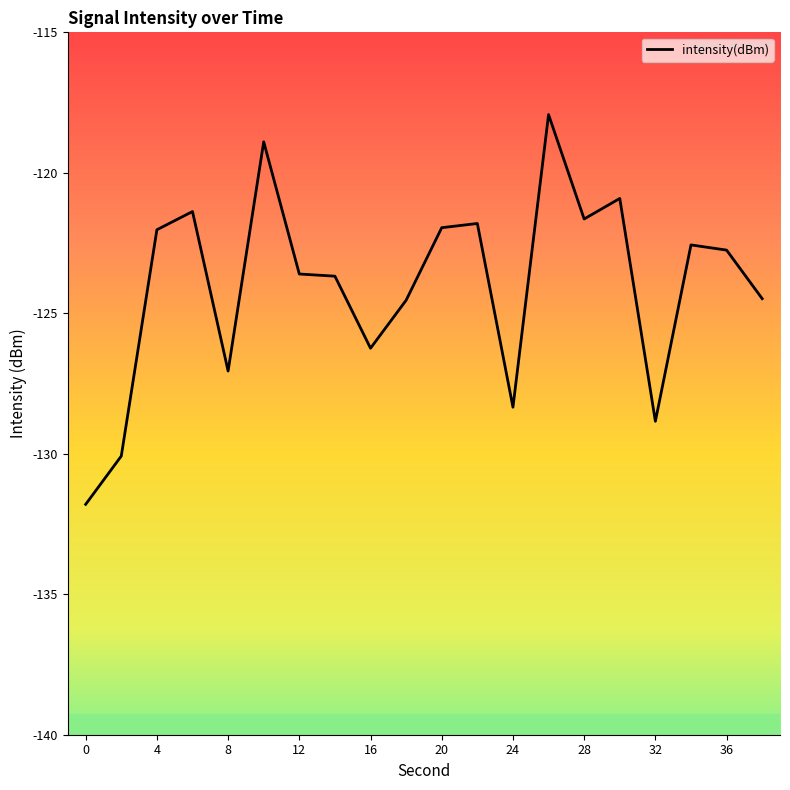

What is the sum of all values?

-2480.5